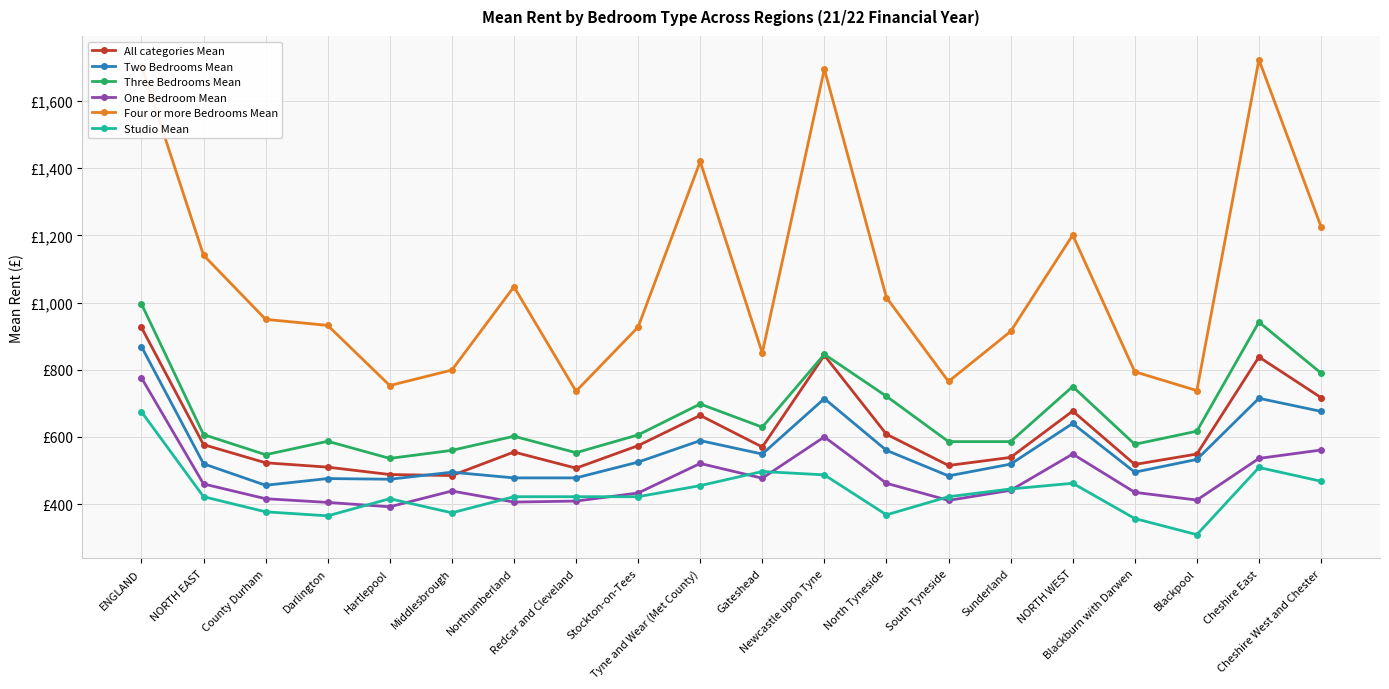

True or false: Two Bedrooms Mean and Four or more Bedrooms Mean cross at least once.

False